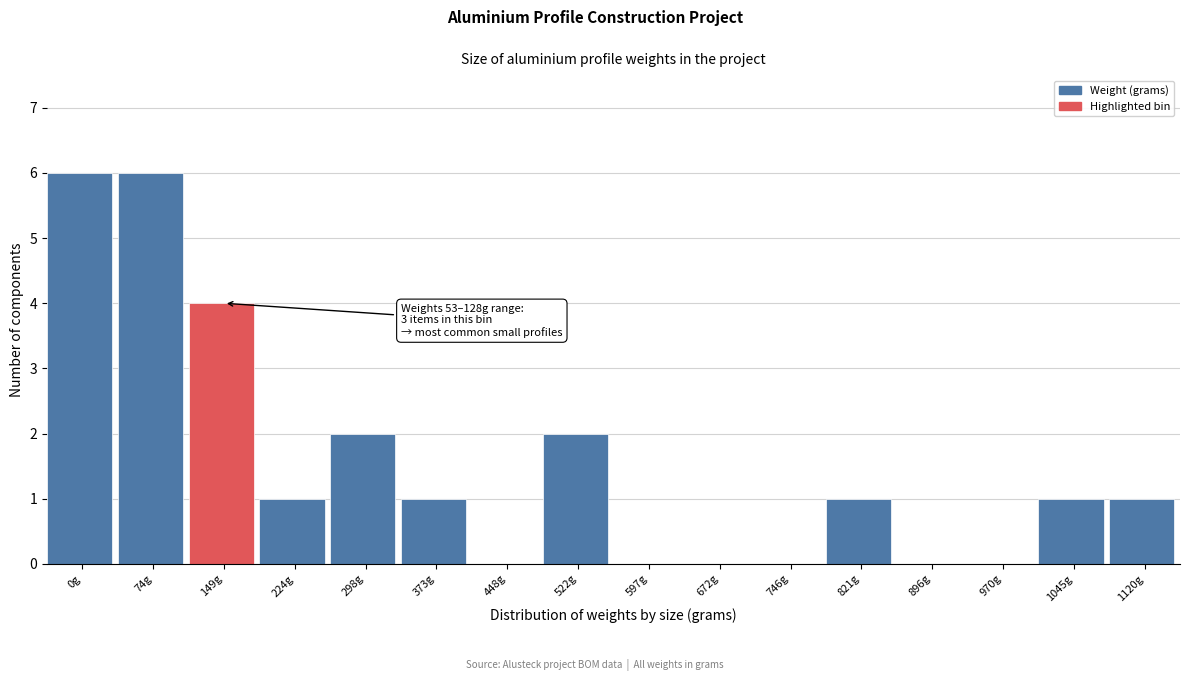

Reading left to right, what are all the values shown in this chart?

0g=6	74g=6	149g=4	224g=1	298g=2	373g=1	448g=0	522g=2	597g=0	672g=0	746g=0	821g=1	896g=0	970g=0	1045g=1	1120g=1